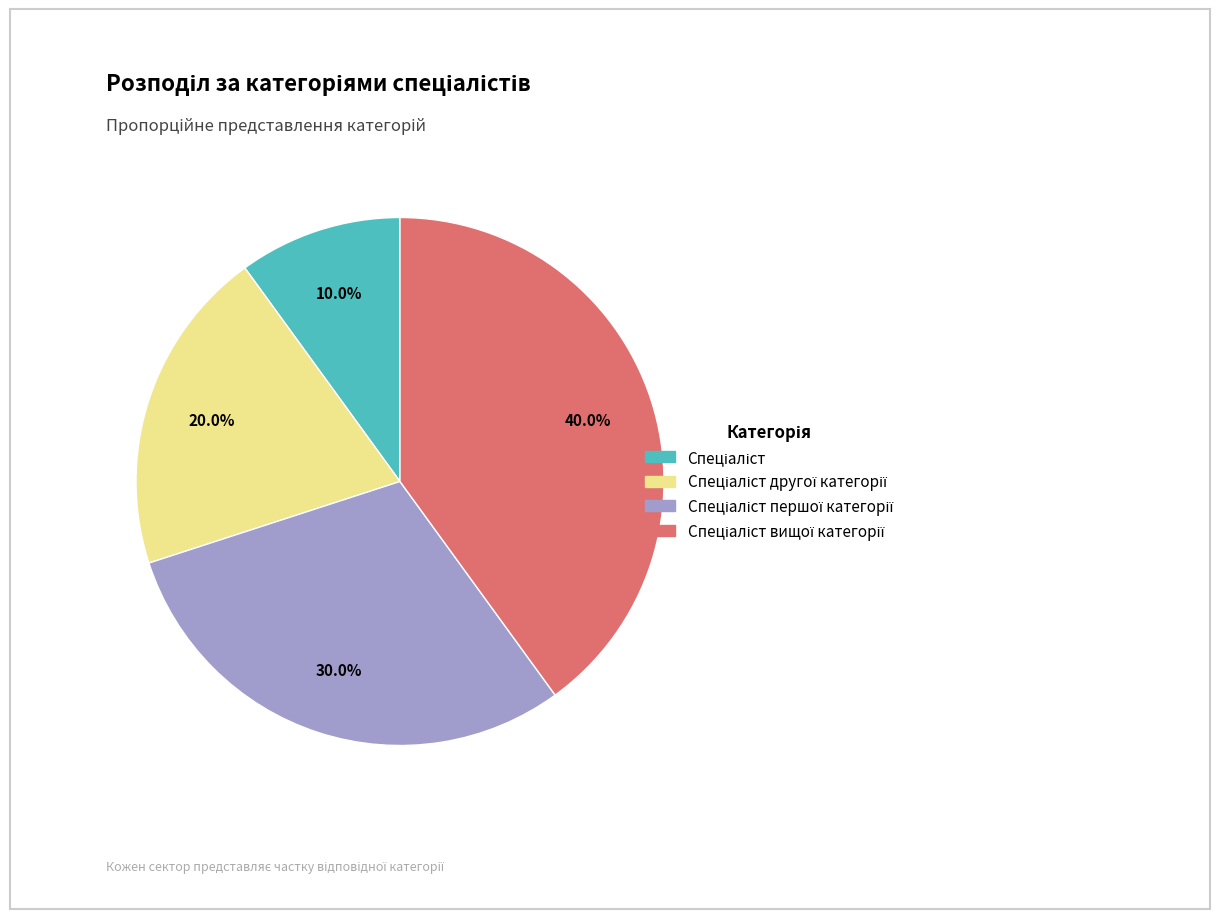

Count the number of slices in the pie.

4